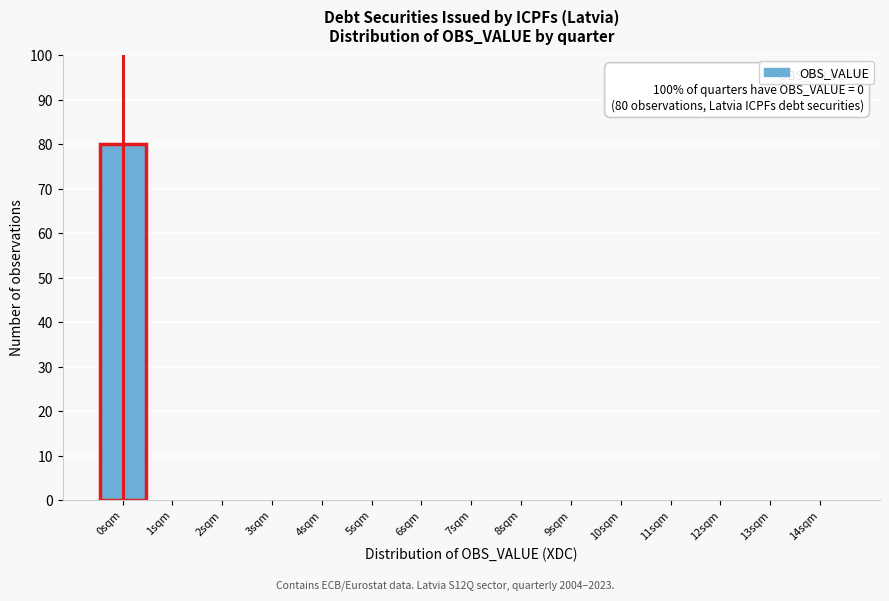

Reading left to right, extract all data points from this chart.

0sqm=80	1sqm=0	2sqm=0	3sqm=0	4sqm=0	5sqm=0	6sqm=0	7sqm=0	8sqm=0	9sqm=0	10sqm=0	11sqm=0	12sqm=0	13sqm=0	14sqm=0